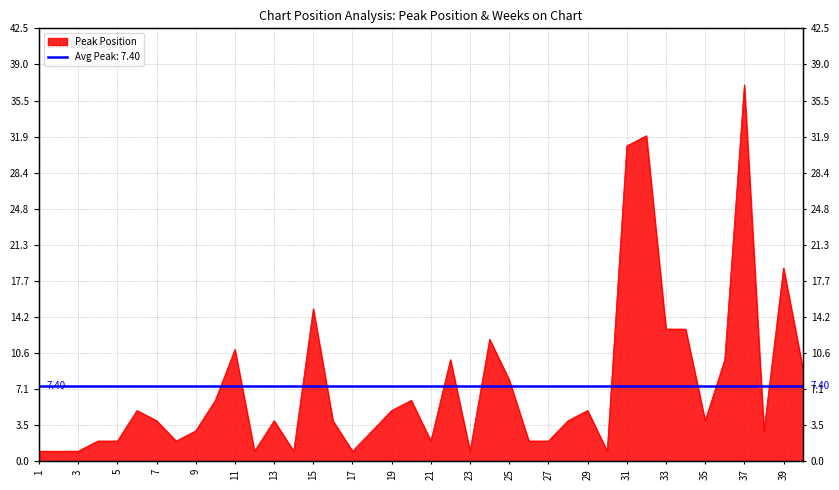

What is the difference between the second highest and minimum values?

31